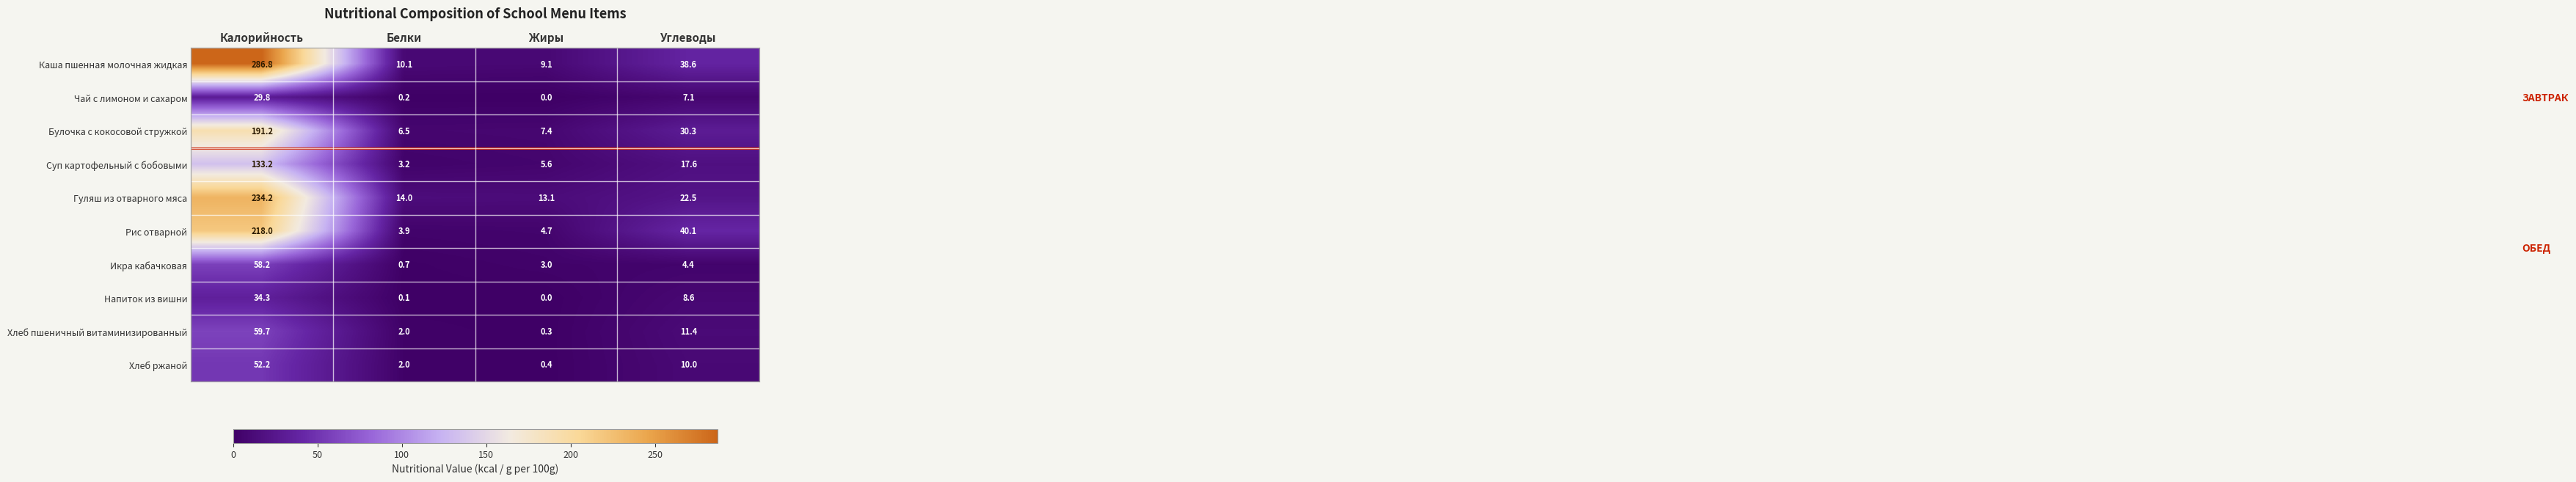

What is the difference between the maximum and minimum values in the Чай с лимоном и сахаром series?

29.8